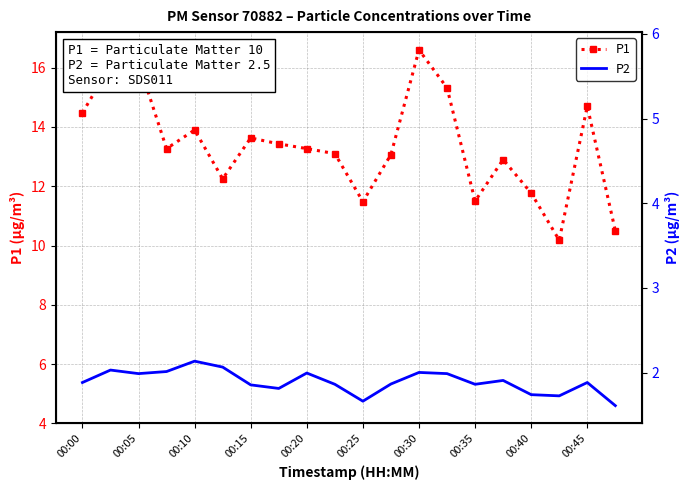

What are all the series names shown in the legend?

P1, P2